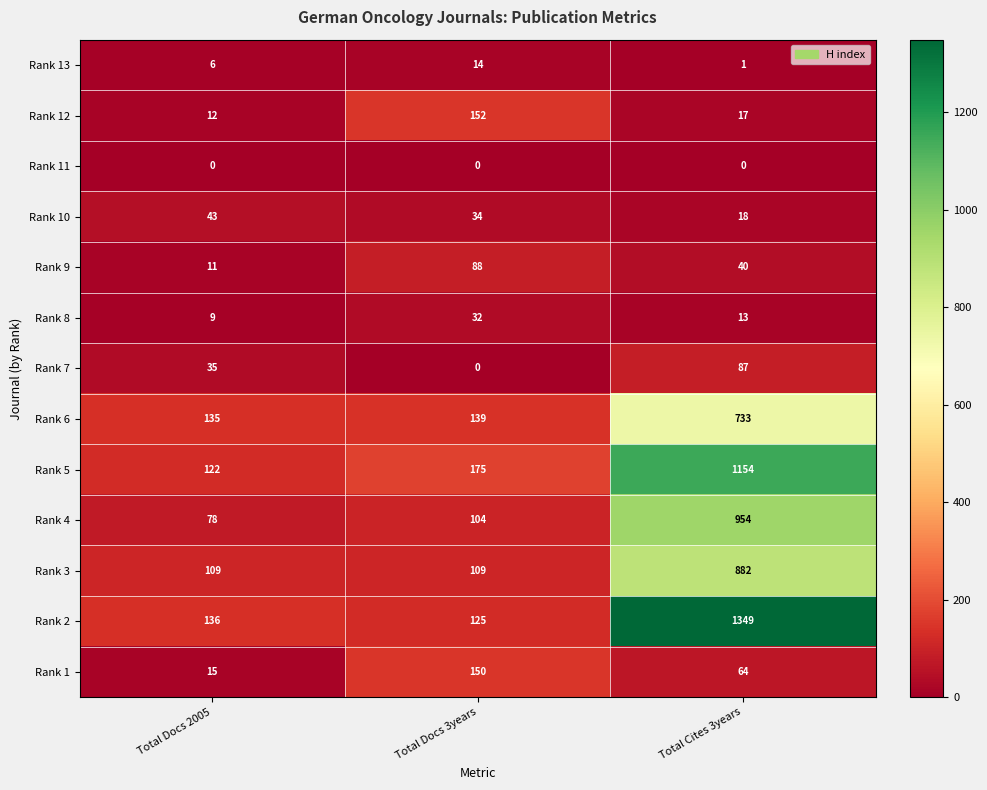

What is the spread (max minus min) of values at Total Docs 3years?

175